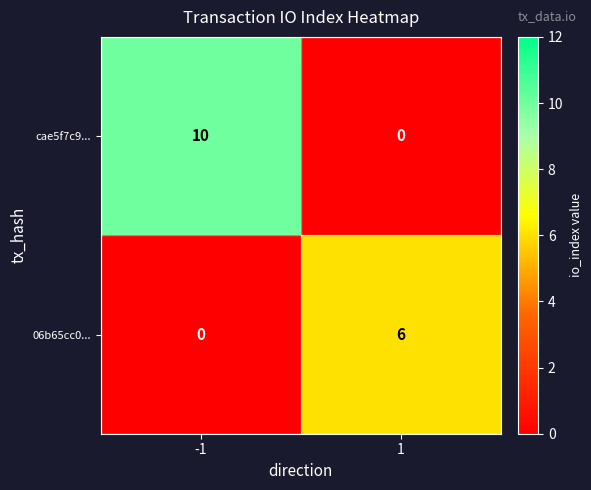

Read the cae5f7c9... value at -1.

10